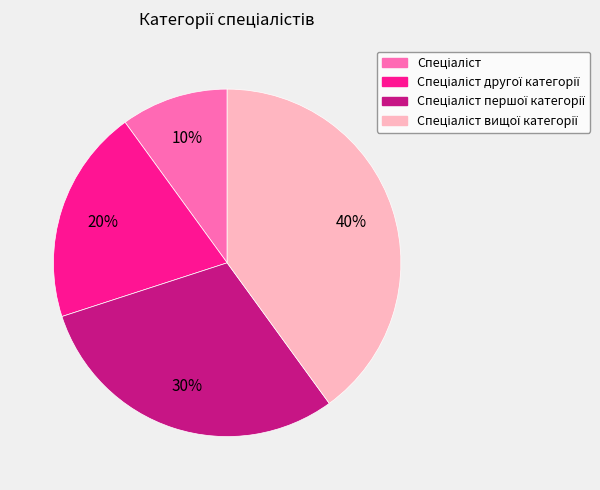

Count the number of slices in the pie.

4